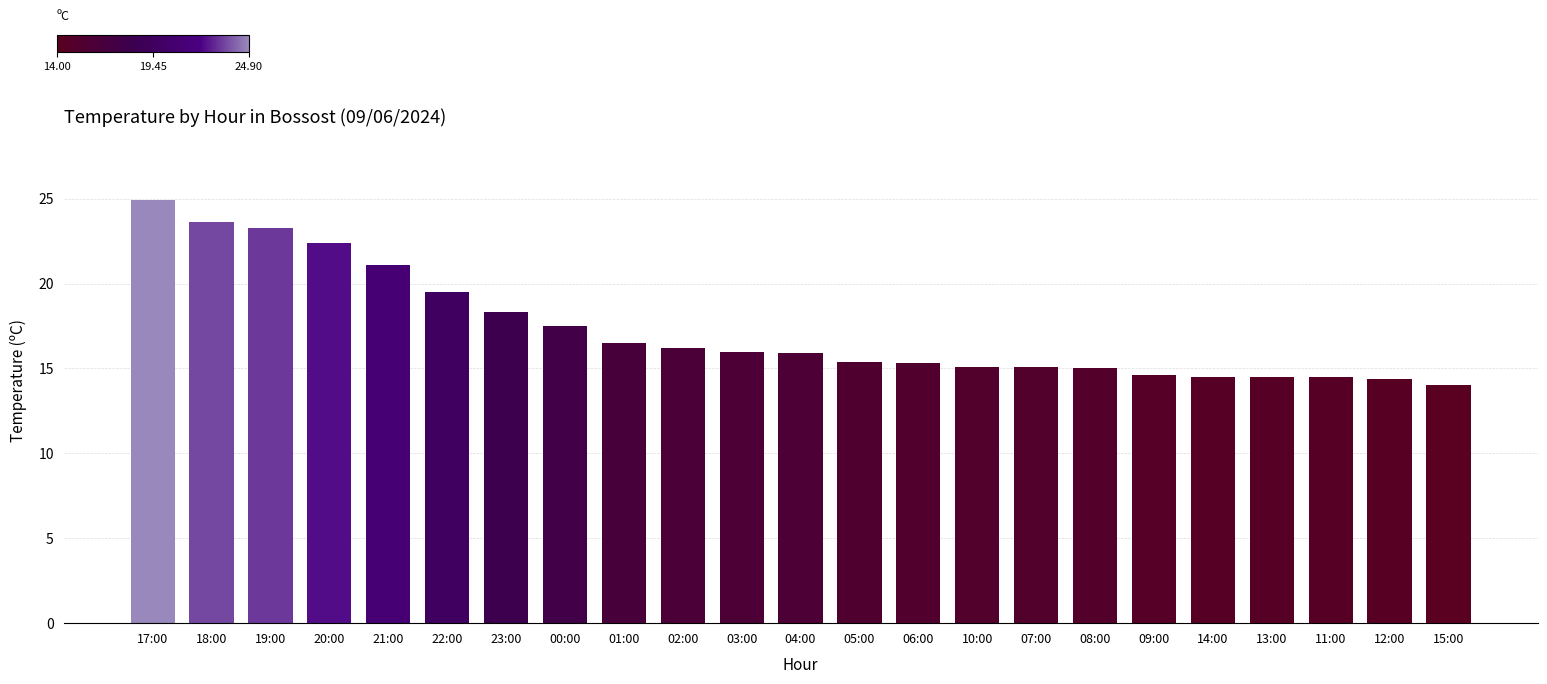

What is the ratio of the value at 02:00 to the value at 04:00?

1.0